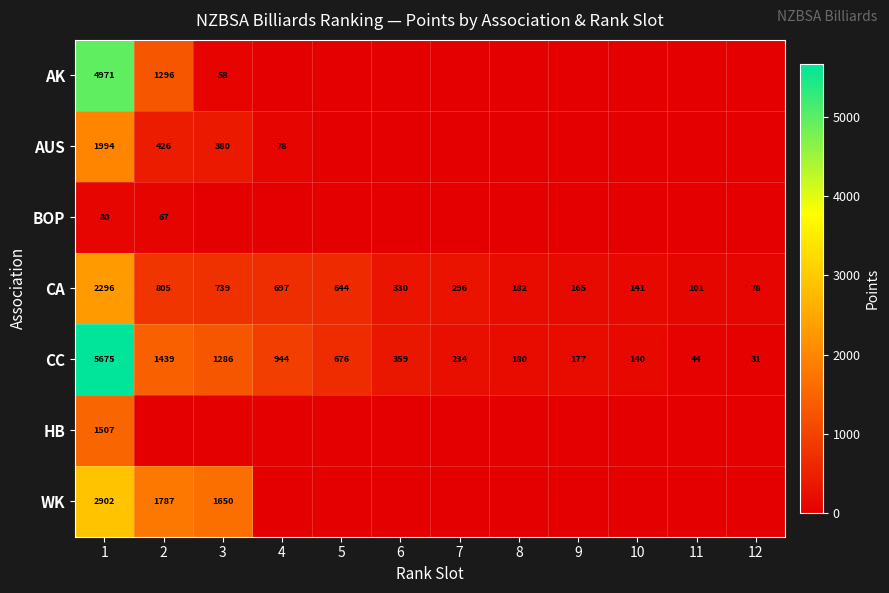

What is the difference between the second highest and minimum values in the CA series?

727